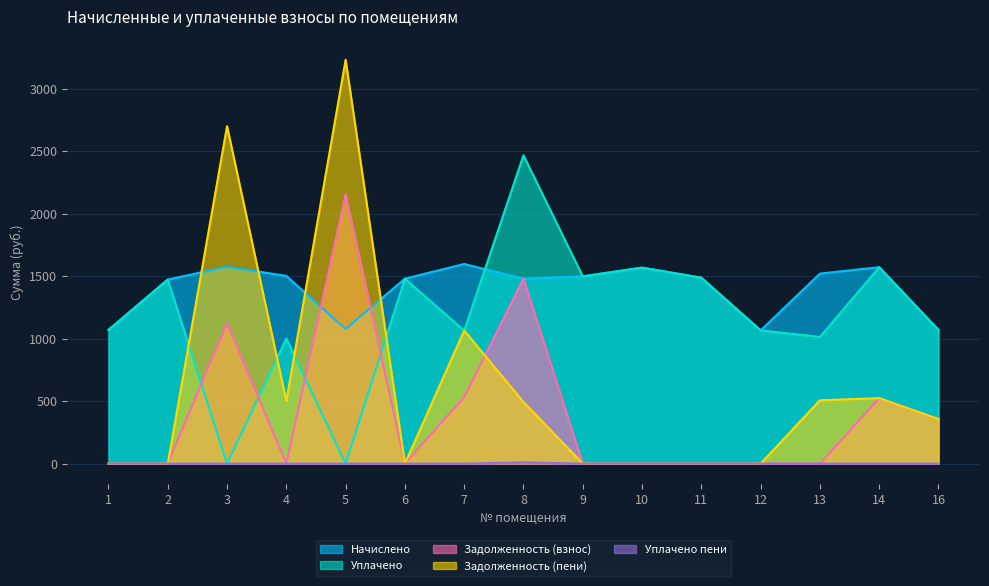

True or false: Уплачено and Уплачено пени intersect in this chart.

False